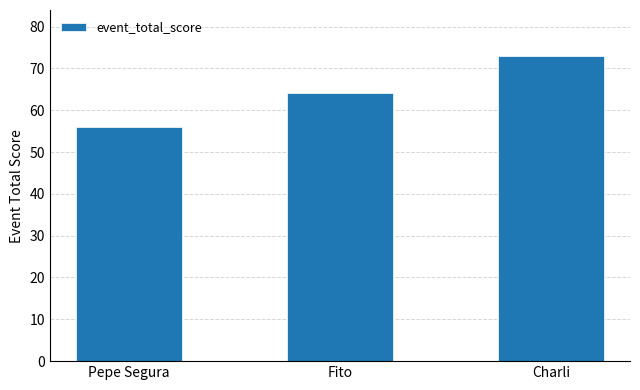

Rank the categories by value from lowest to highest.

Pepe Segura, Fito, Charli